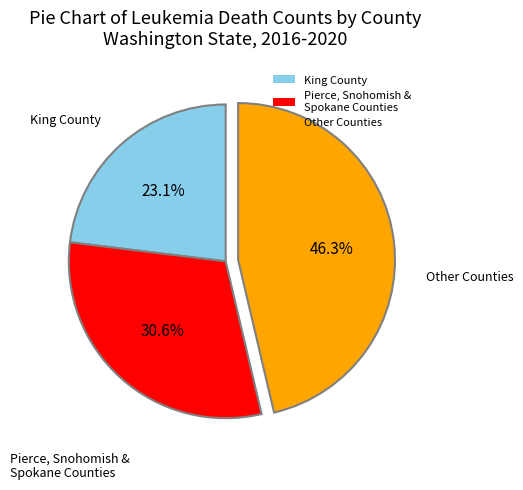

Does Pierce, Snohomish & Spokane Counties represent more than half of the total?

No